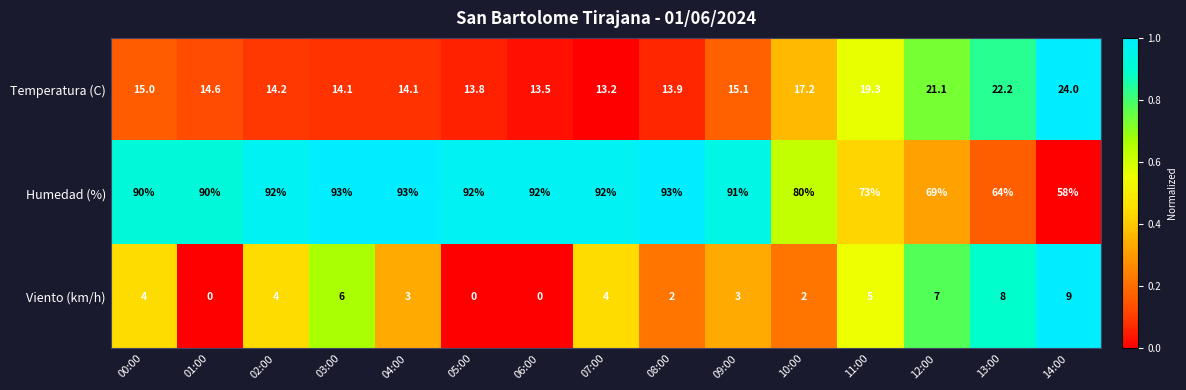

Rank the series by their maximum value, from highest to lowest.

Humedad (%), Temperatura (C), Viento (km/h)